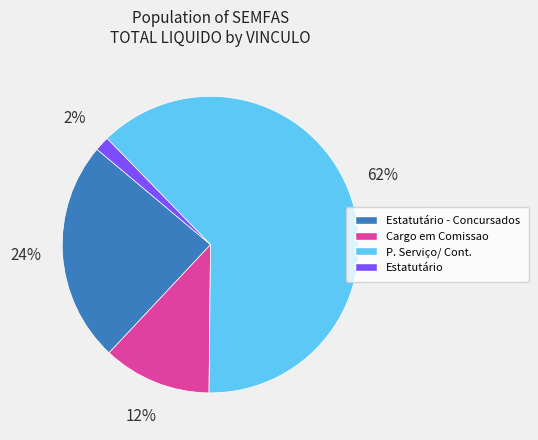

To the nearest percent, what is the average slice percentage?

25%